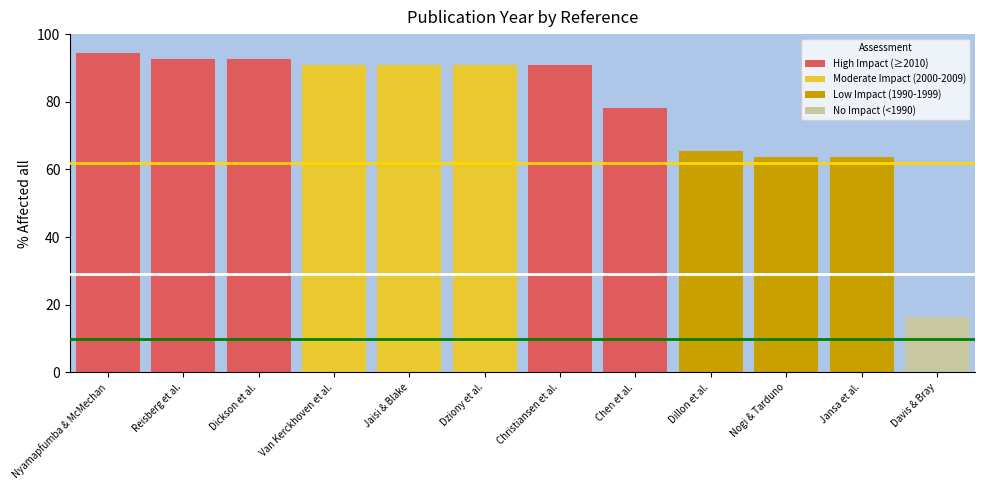

What is the label of the 4th bar from the right?

Dillon et al.